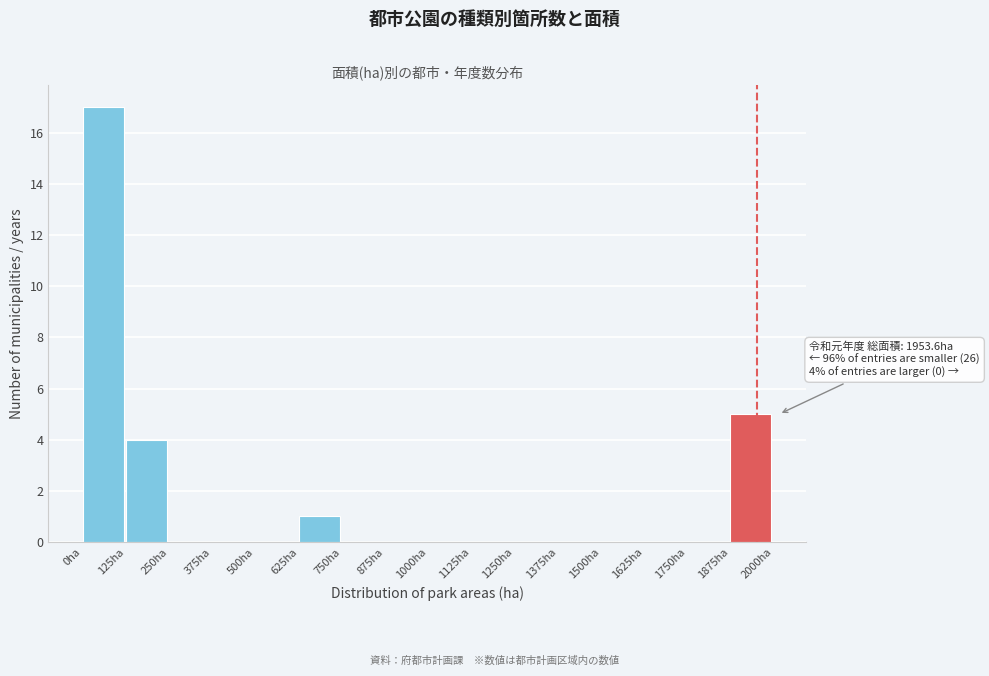

Over which range of the x-axis is the bar tallest?

0 to 125